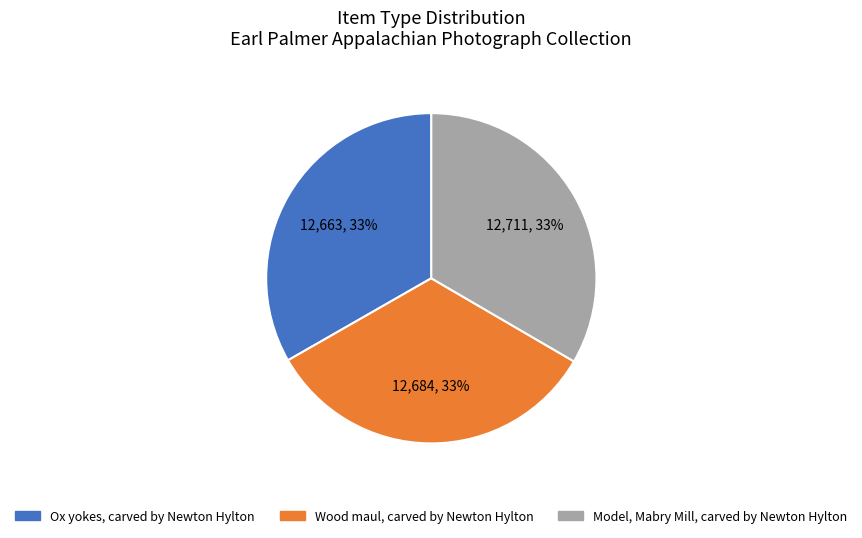

What is the ratio of the value at Model, Mabry Mill, carved by Newton Hylton to the value at Ox yokes, carved by Newton Hylton?

1.0